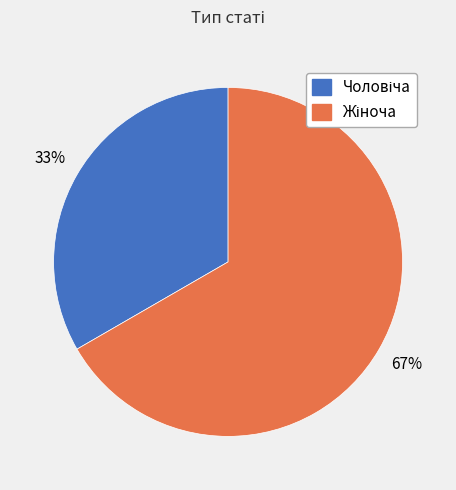

To the nearest percent, what is the average slice percentage?

50%